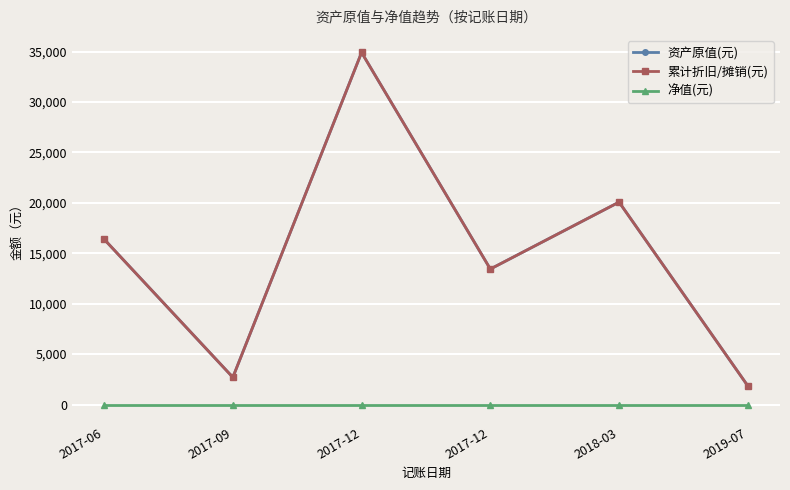

At which category does the chart reach its minimum across all series?

2019-07